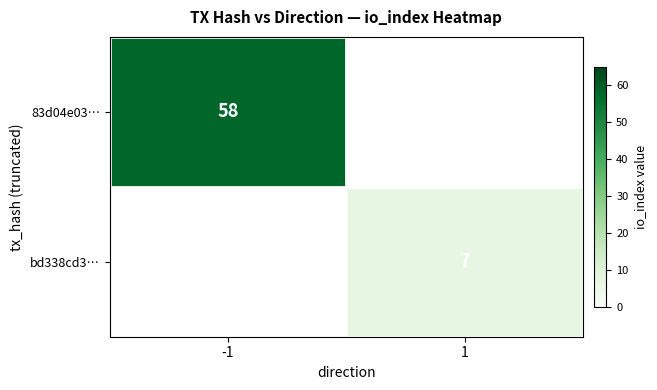

The value of bd338cd3… at 1 is 7. True or false?

True